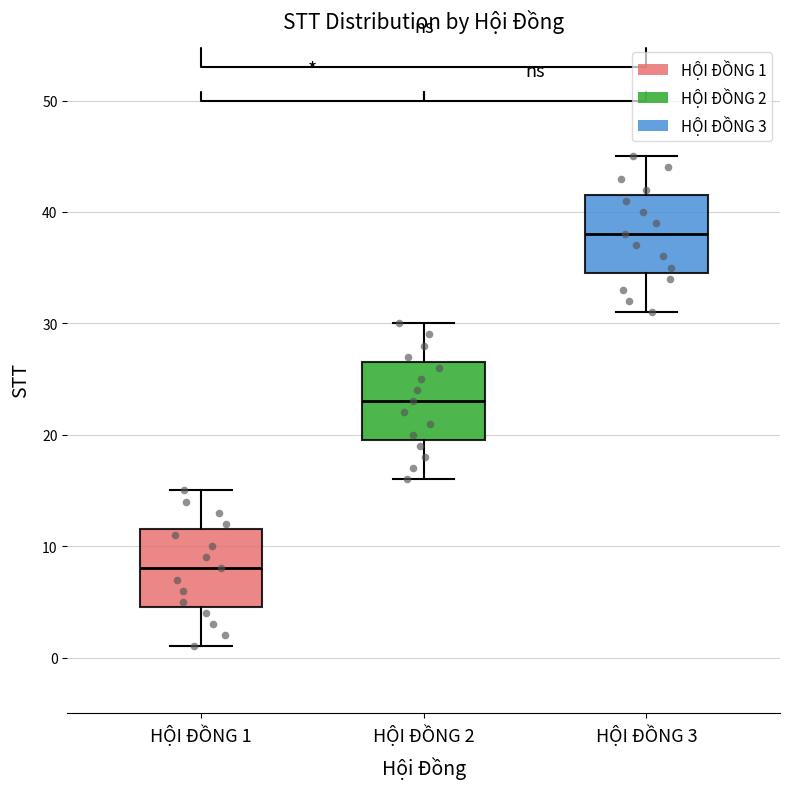

Reading left to right, transcribe this box plot: for each box, give where its median line is, the range the box spans, and where its two whiskers end, as read against the y-axis. The values are not printed on the chart, so give them approximately, as read against the axis.

HỘI ĐỒNG 1: median 8, box 5 to 12, whiskers 1 to 15
HỘI ĐỒNG 2: median 23, box 20 to 27, whiskers 16 to 30
HỘI ĐỒNG 3: median 38, box 35 to 42, whiskers 31 to 45